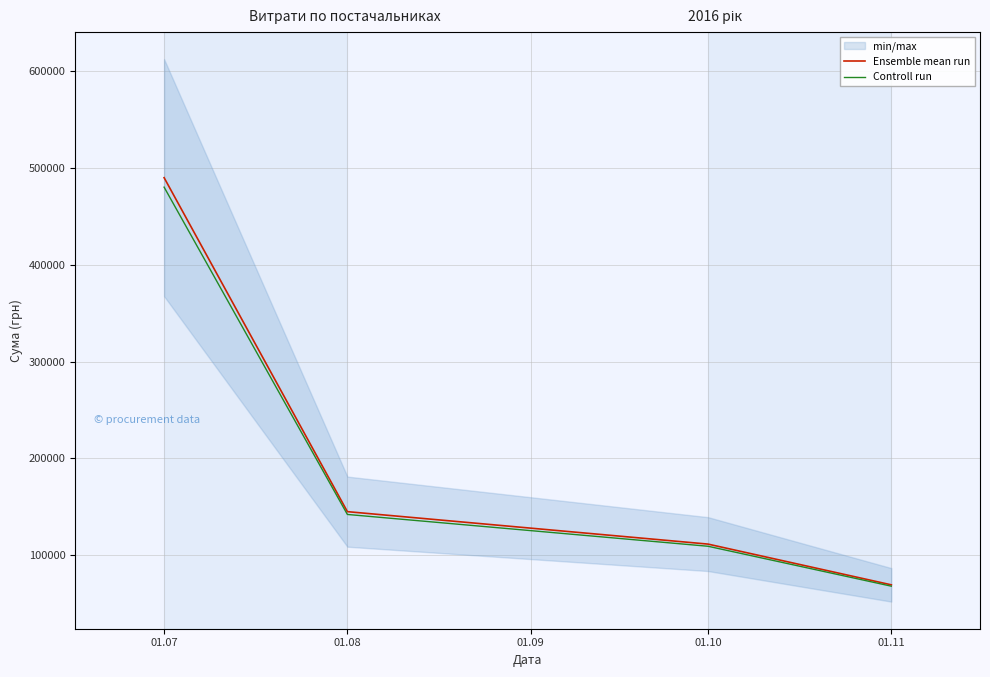

What is the average value of the Controll run series?

199784.7